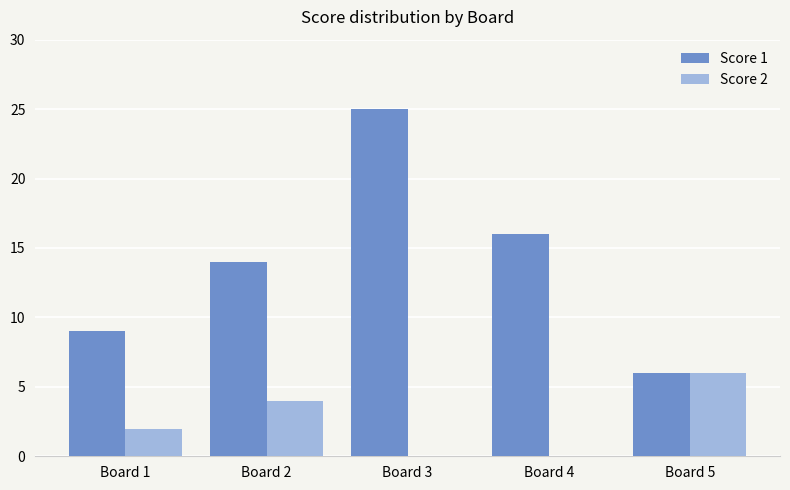

The value of Score 1 at Board 2 is 14. True or false?

True